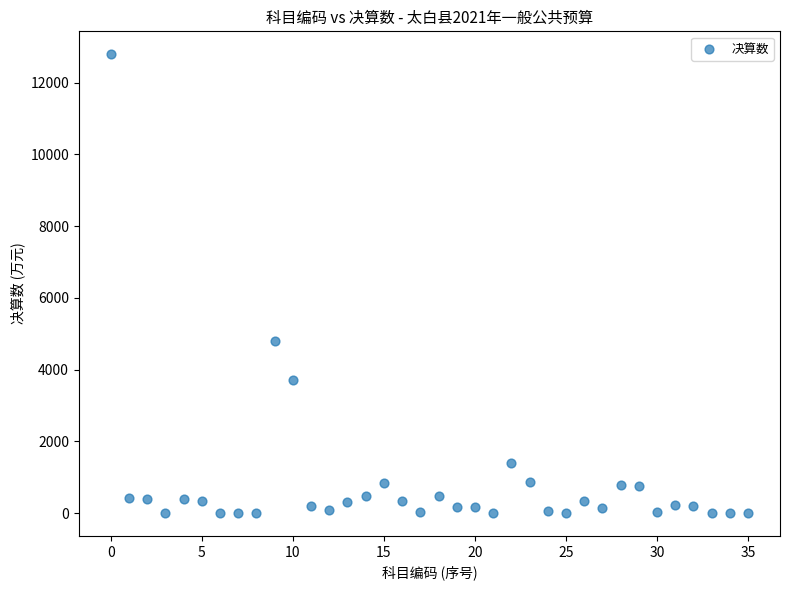

What Y value in the scatter plot is closest to 6399?

4802